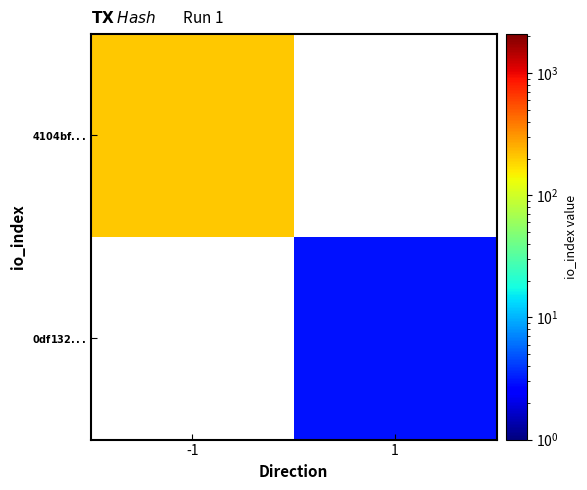

Which category has the lowest value in the $\bf{4104bf...}$ series?

-1